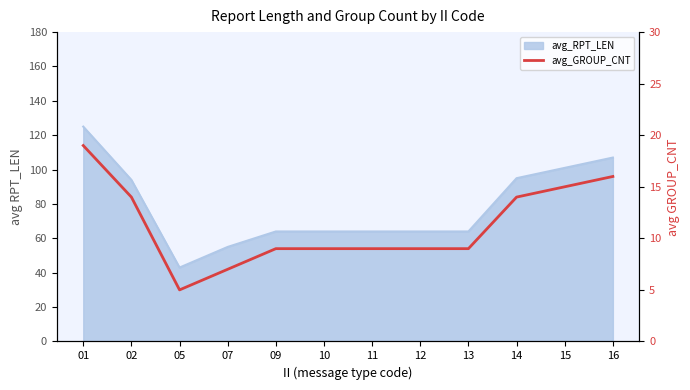

List the labels in order of value, smallest first.

05, 07, 09, 10, 11, 12, 13, 02, 14, 15, 16, 01